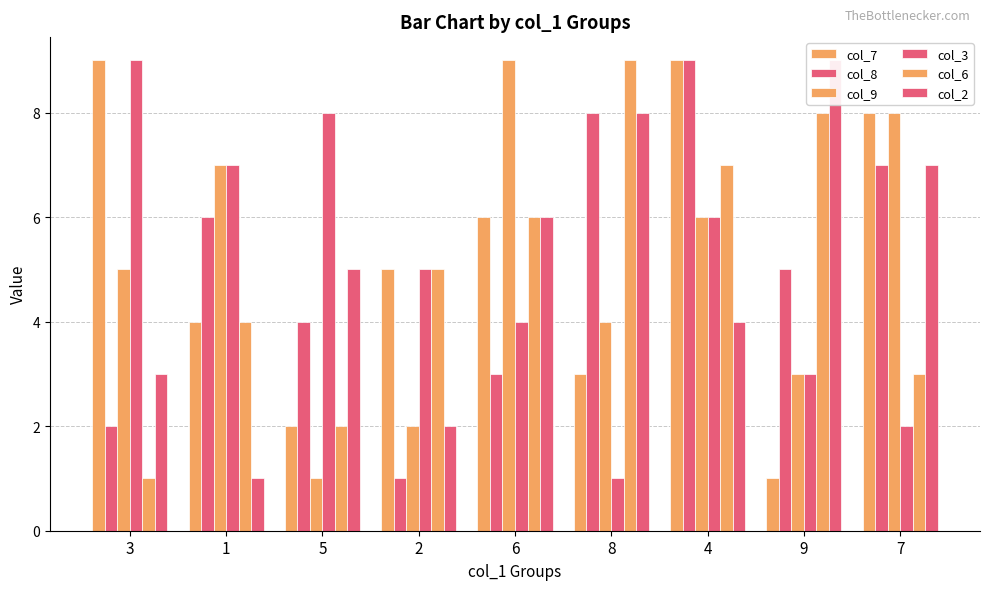

How many bars are there in each group?

6